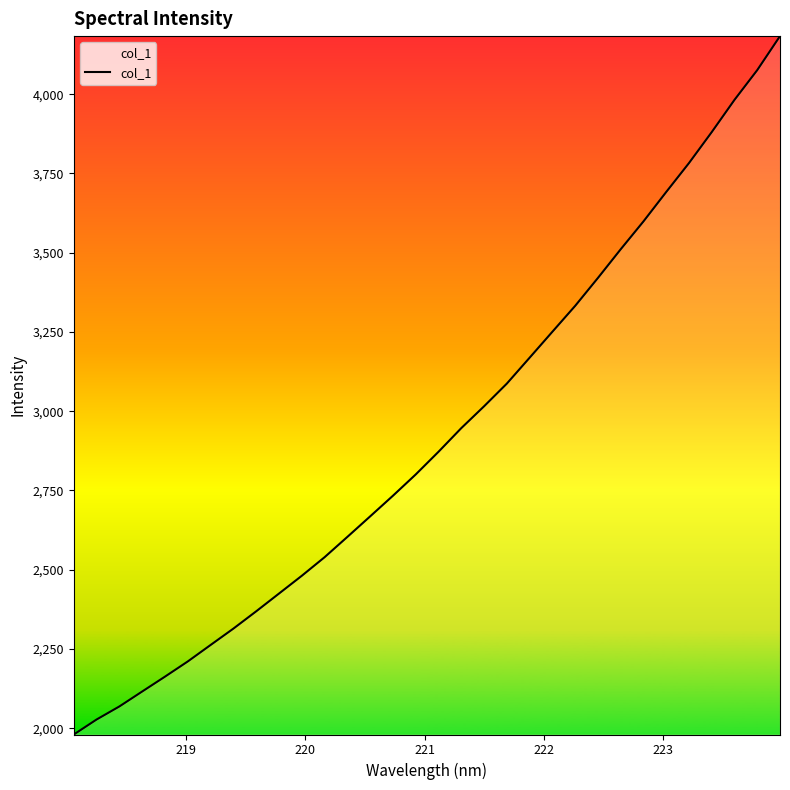

What is the smallest value displayed?

1980.4